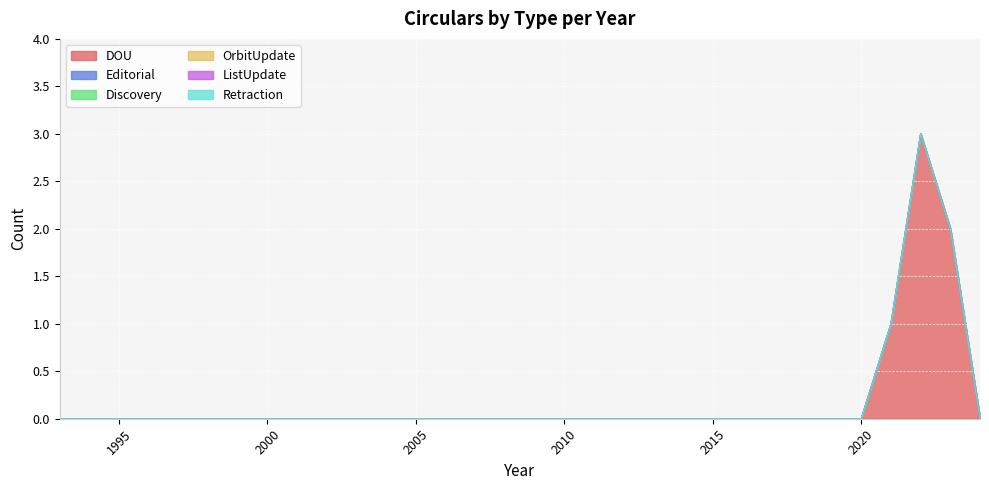

True or false: OrbitUpdate has a value of 0 at 2013.

True